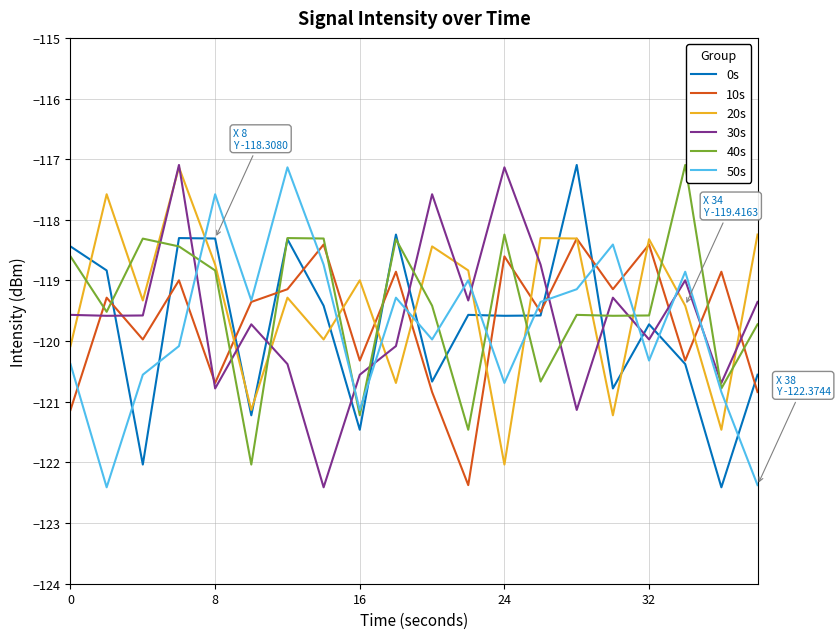

How many categories are shown in the chart?

20